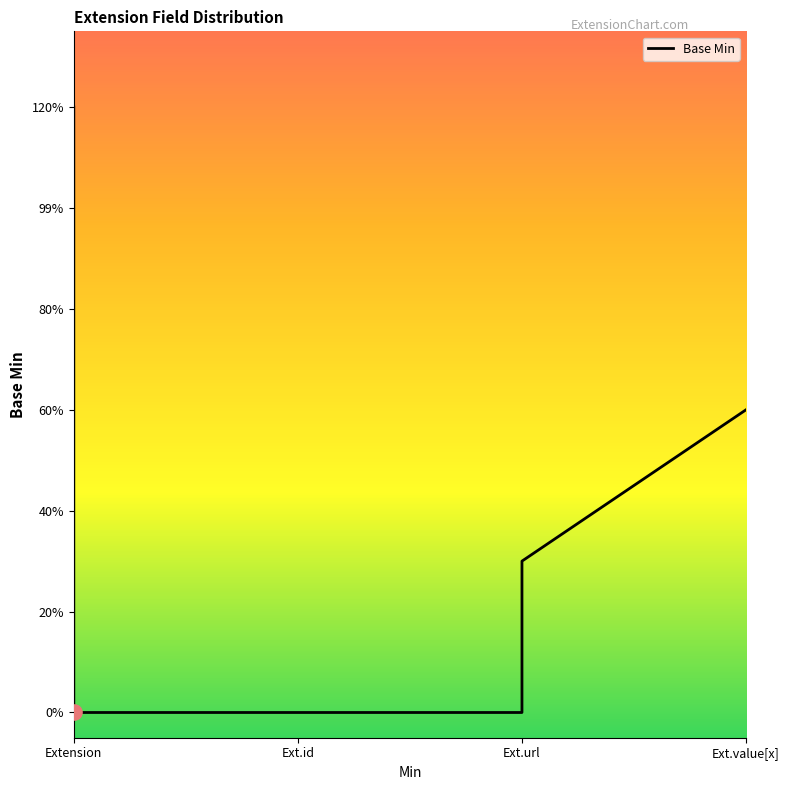

Which series has the widest spread of Y values?

Base Min